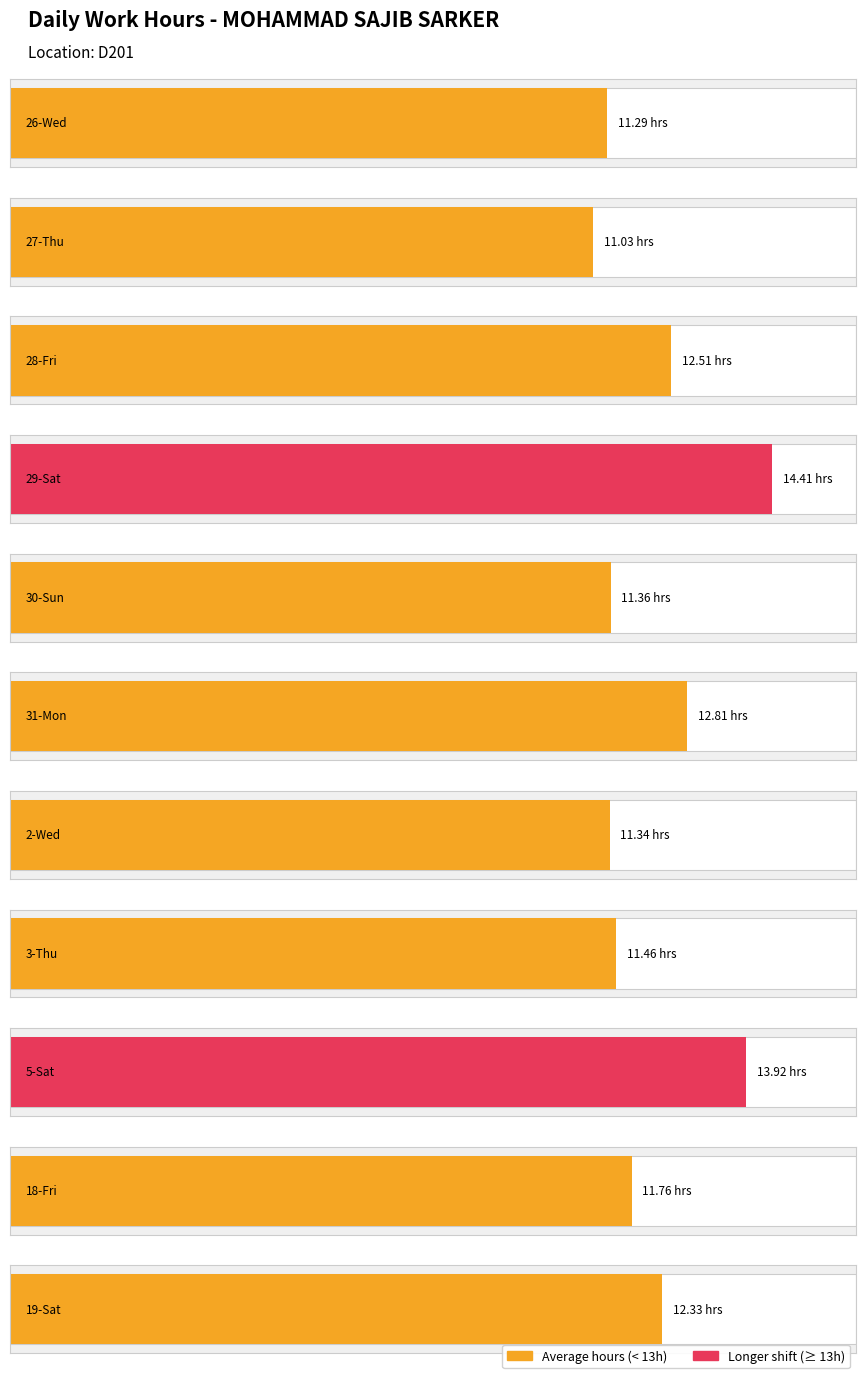

What is the label of the 9th bar from the left?

5-Sat